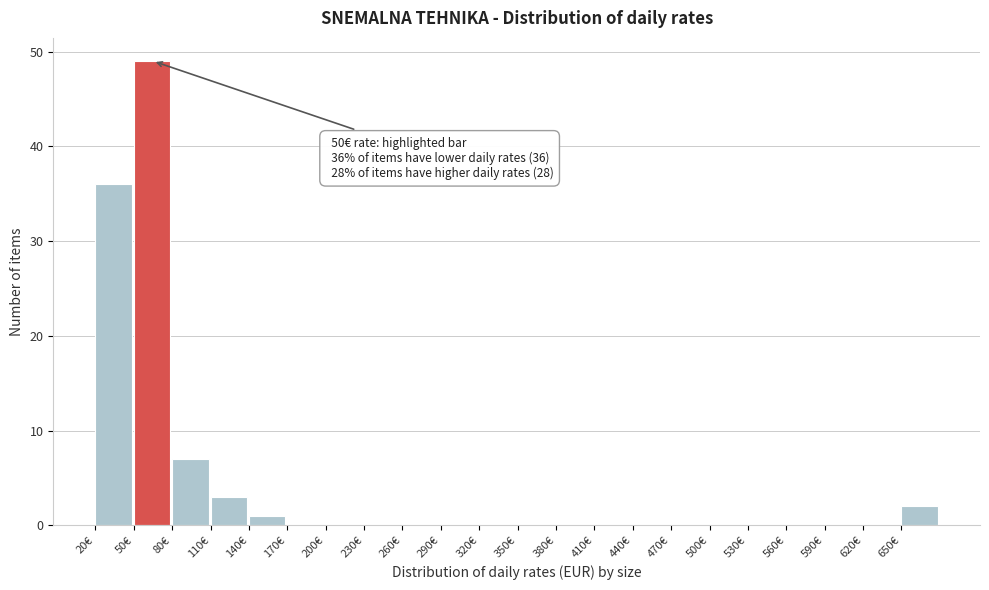

Which range on the x-axis has the tallest bar?

50 to 80